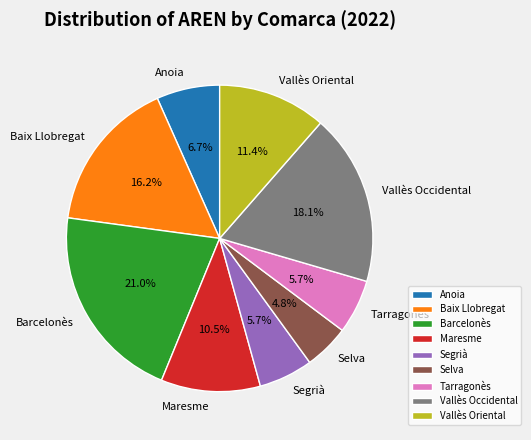

What is the ratio of the value at Baix Llobregat to the value at Segrià?

2.8